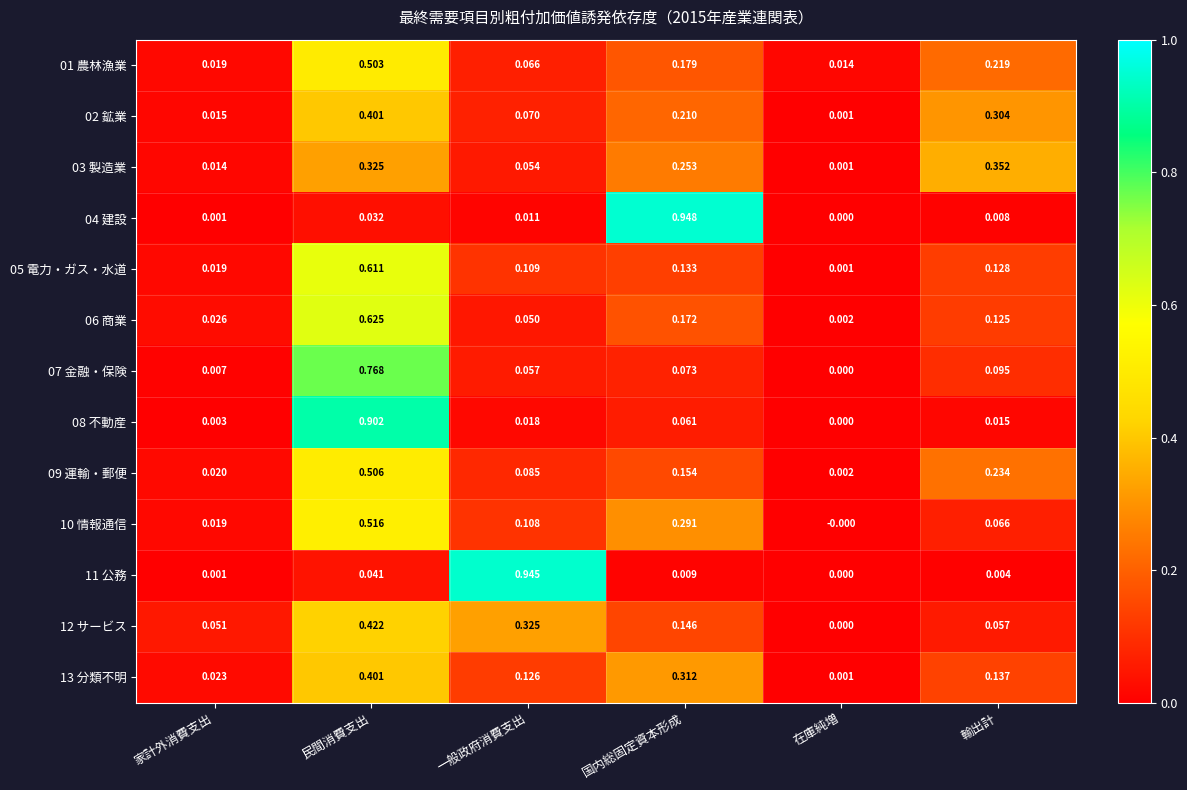

At which category is the sum across all series the highest?

民間消費支出